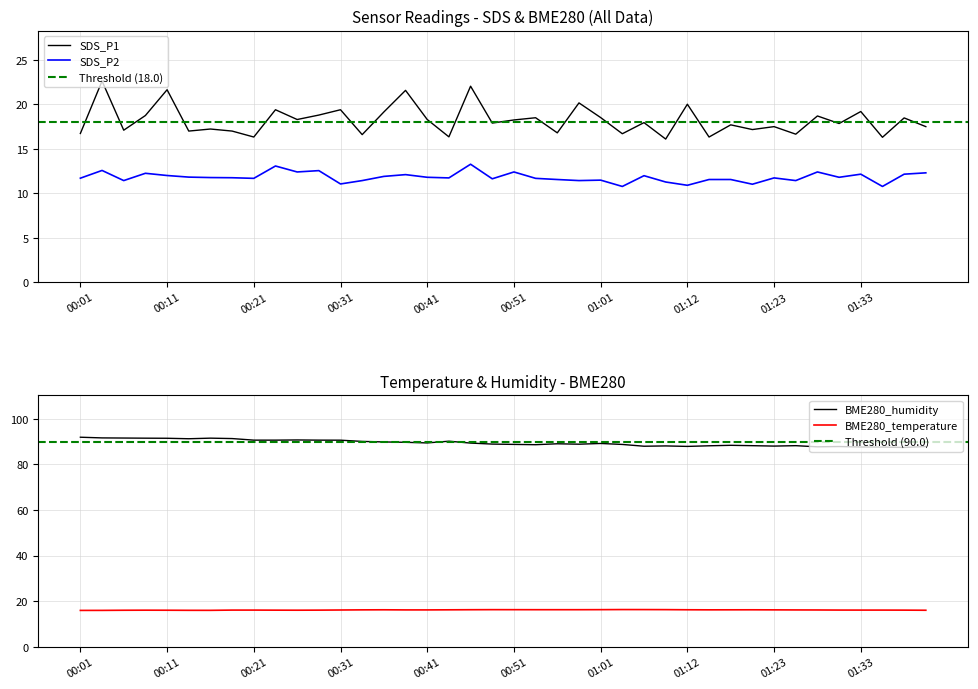

What is the sum of the BME280_humidity values at 00:41 and 01:21?

177.6